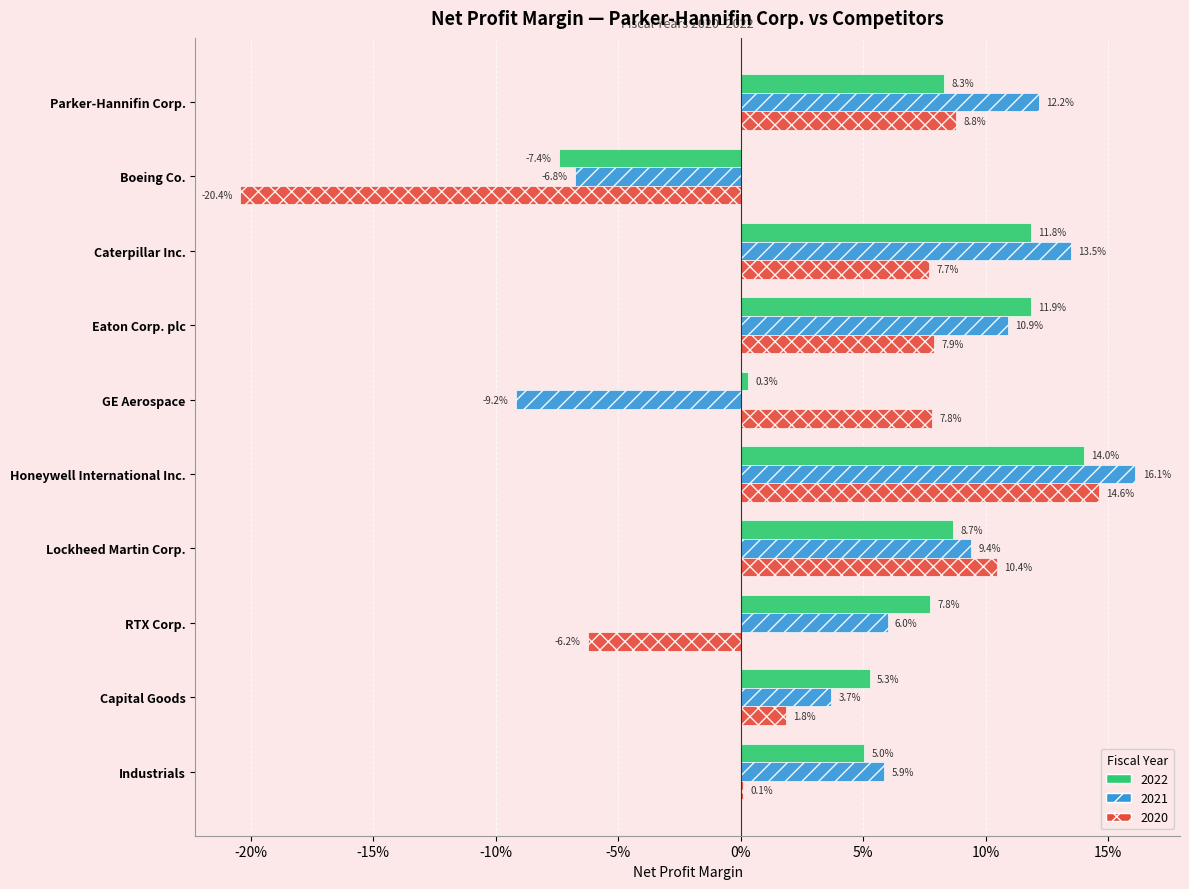

What are all the series names shown in the legend?

2022, 2021, 2020